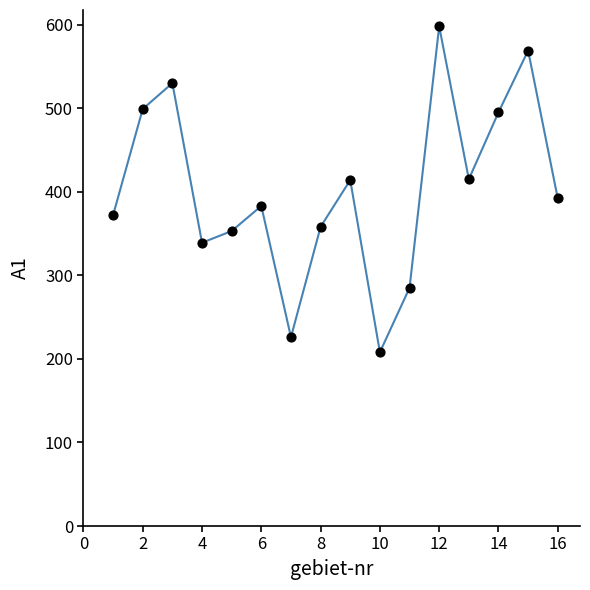

What is the range of X values (max minus min)?

15